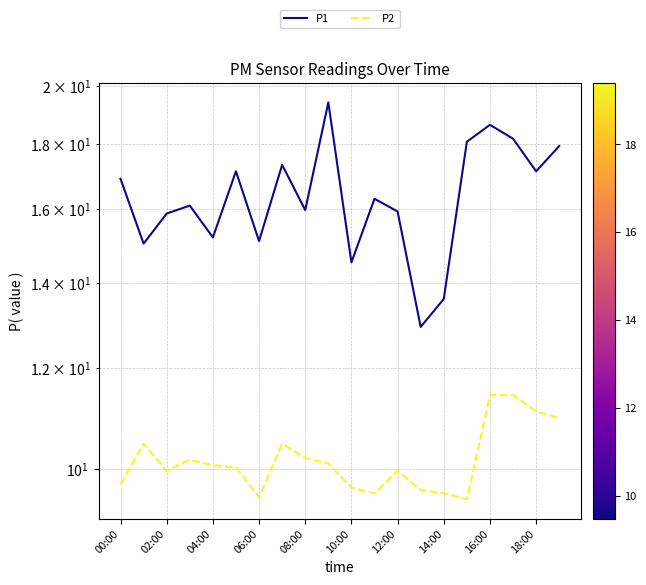

True or false: P1 and P2 cross at least once.

False